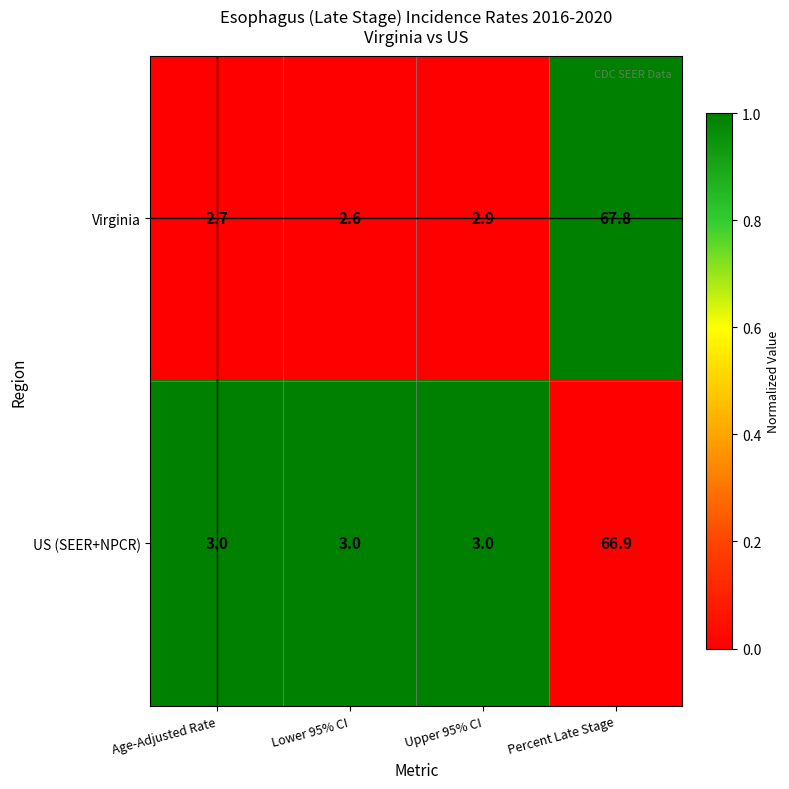

Which series has the widest spread of values?

Virginia